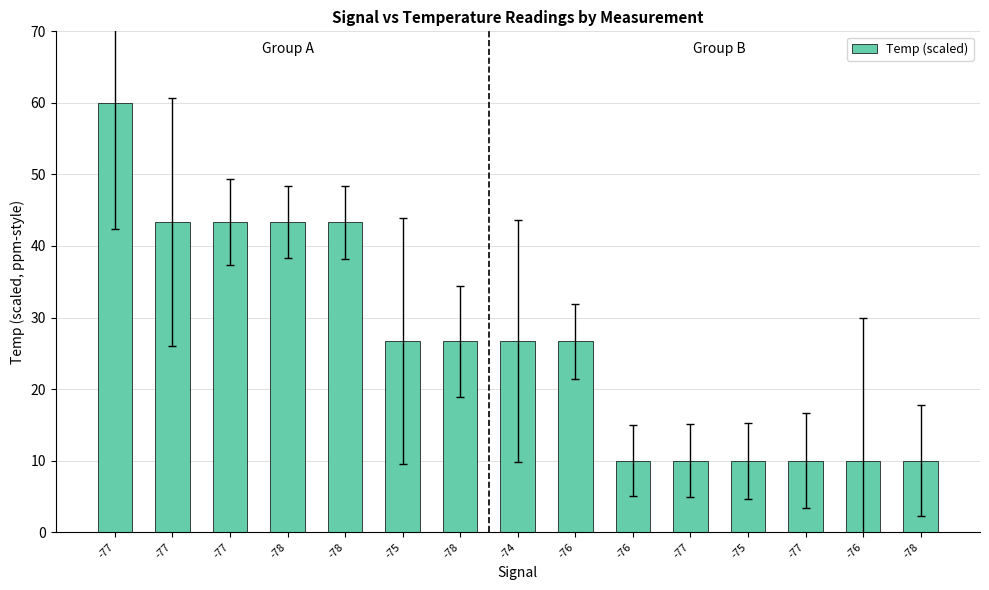

Reading left to right, transcribe all the data shown in this chart.

-77=60.0	-77=43.3	-77=43.3	-78=43.3	-78=43.3	-75=26.7	-78=26.7	-74=26.7	-76=26.7	-76=10.0	-77=10.0	-75=10.0	-77=10.0	-76=10.0	-78=10.0